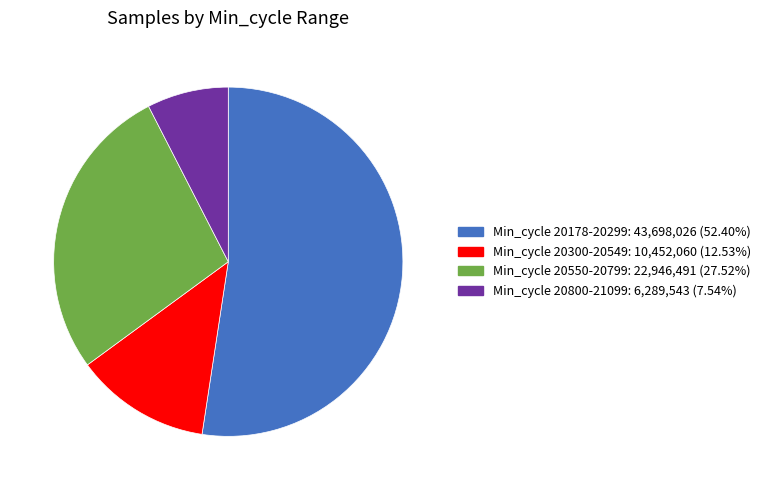

Does any single category account for the majority?

Yes